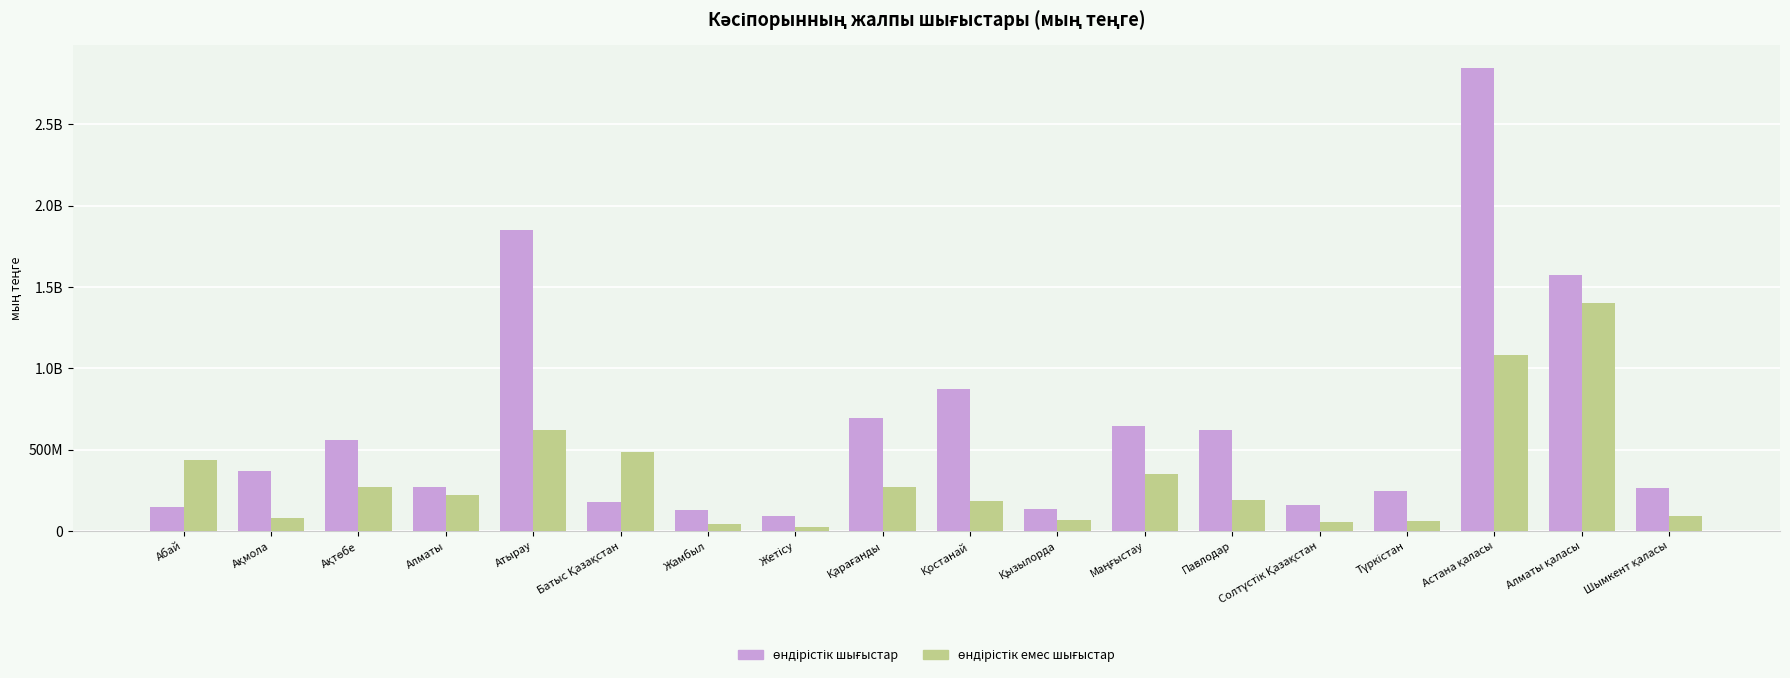

Are the bars grouped side by side (vs. stacked)?

Yes